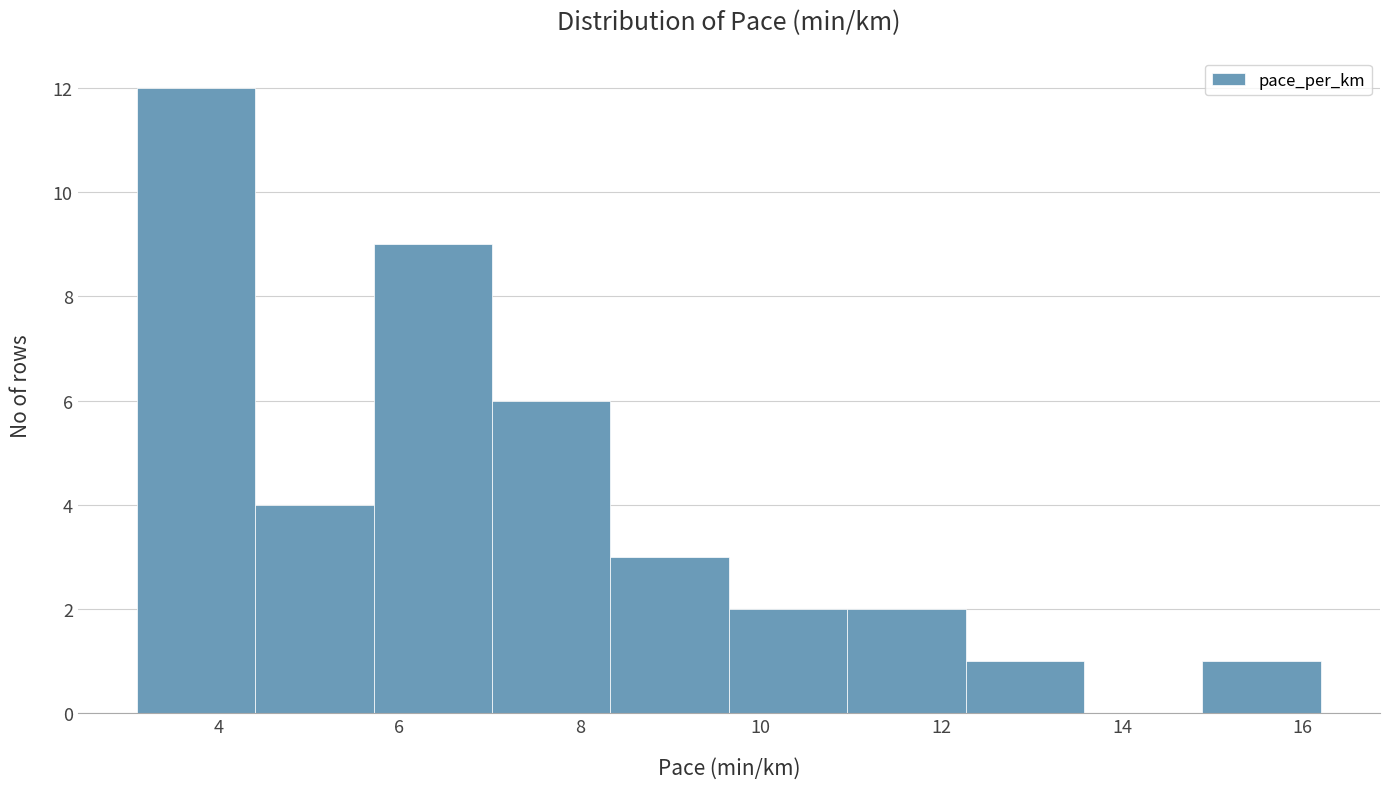

Which range on the x-axis has the tallest bar?

3.2 to 4.4